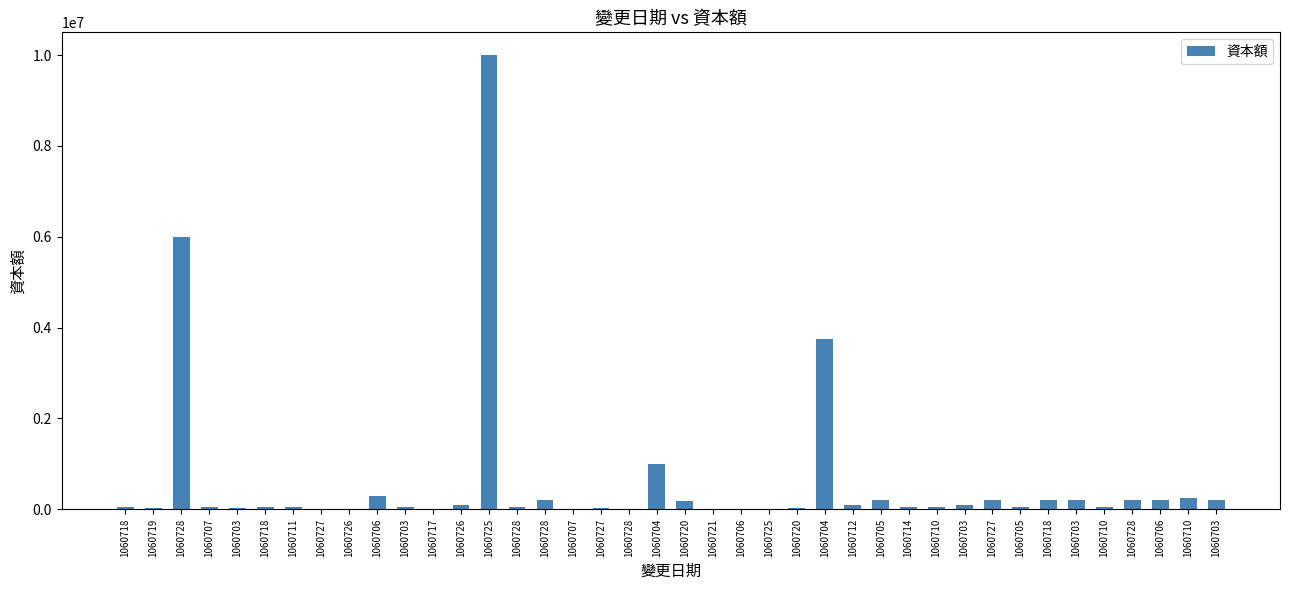

What is the sum of the values at 1060710 and 1060703?

340000